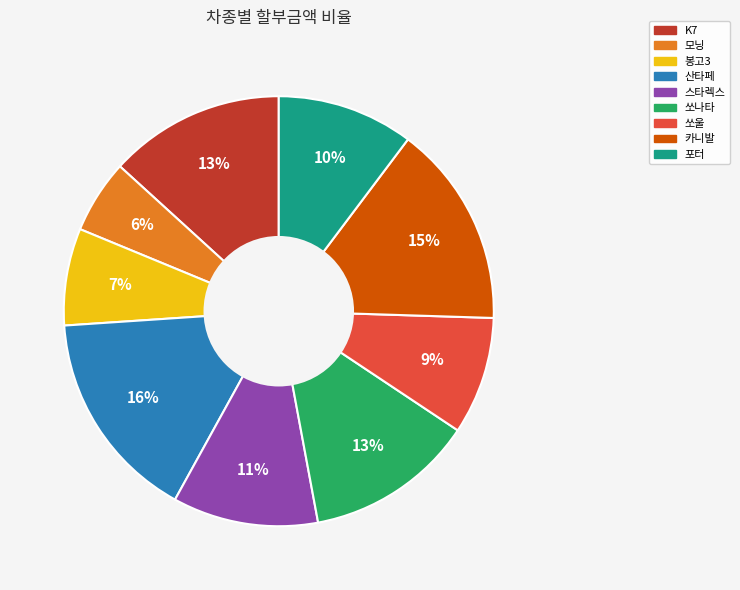

What percentage is the 쏘나타 slice, to the nearest percent?

13%